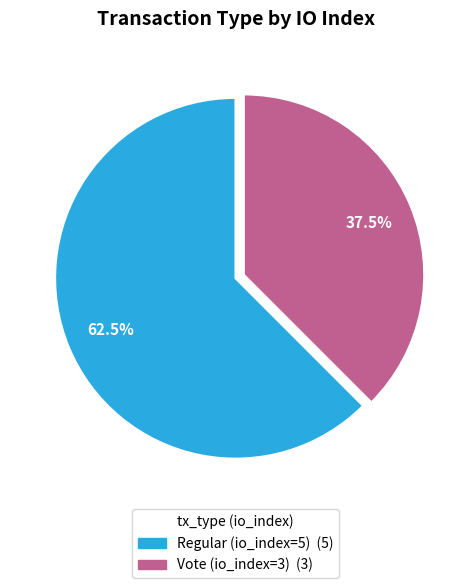

Rank the categories by value from lowest to highest.

Vote (io_index=3), Regular (io_index=5)